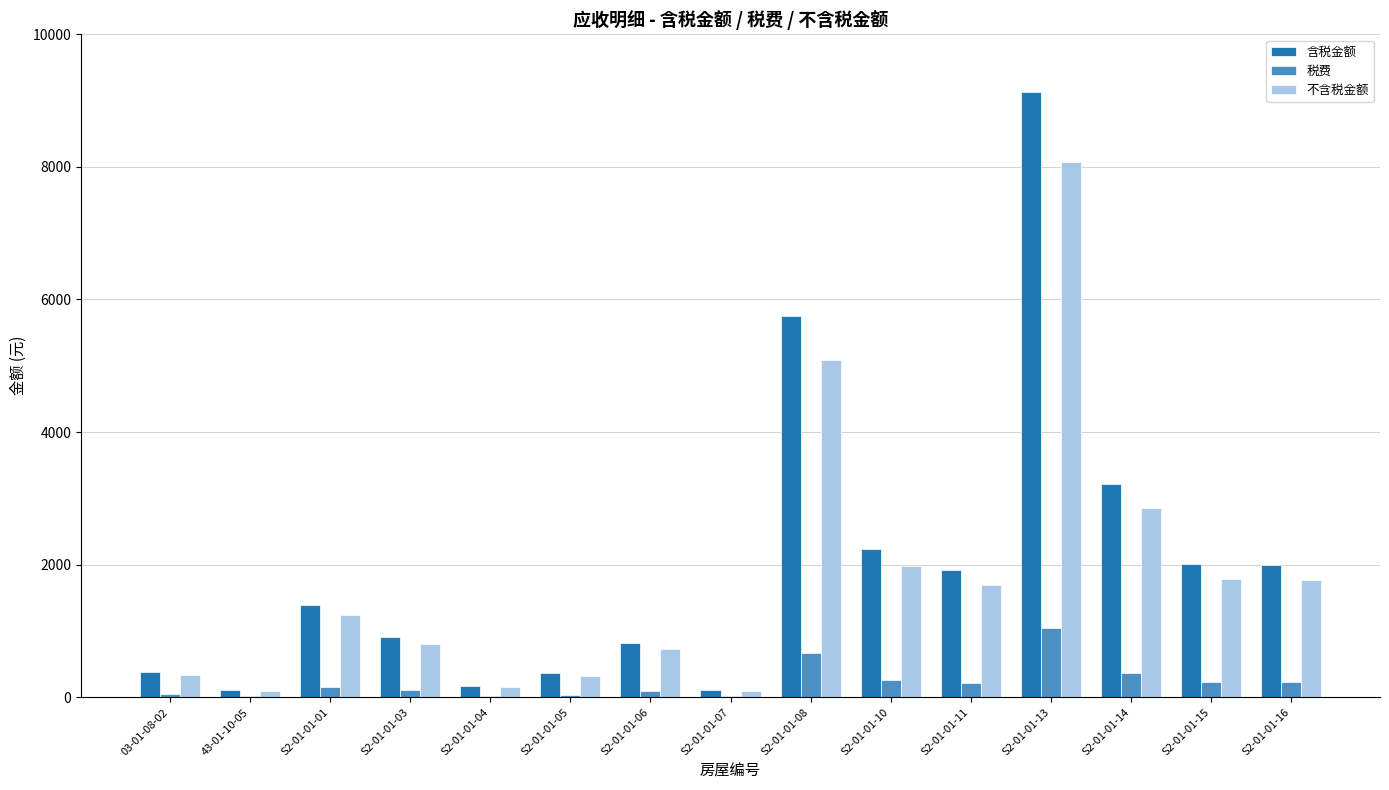

Which series changed the most between S2-01-01-14 and S2-01-01-15?

含税金额